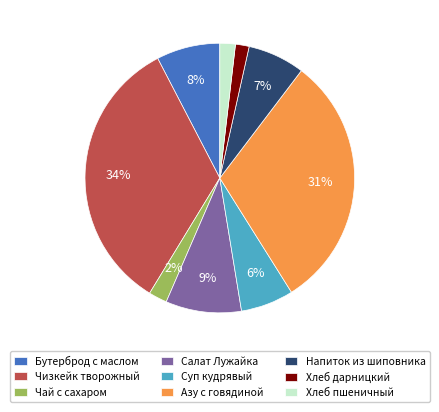

Do Бутерброд с маслом and Хлеб дарницкий together represent more than half of the pie?

No